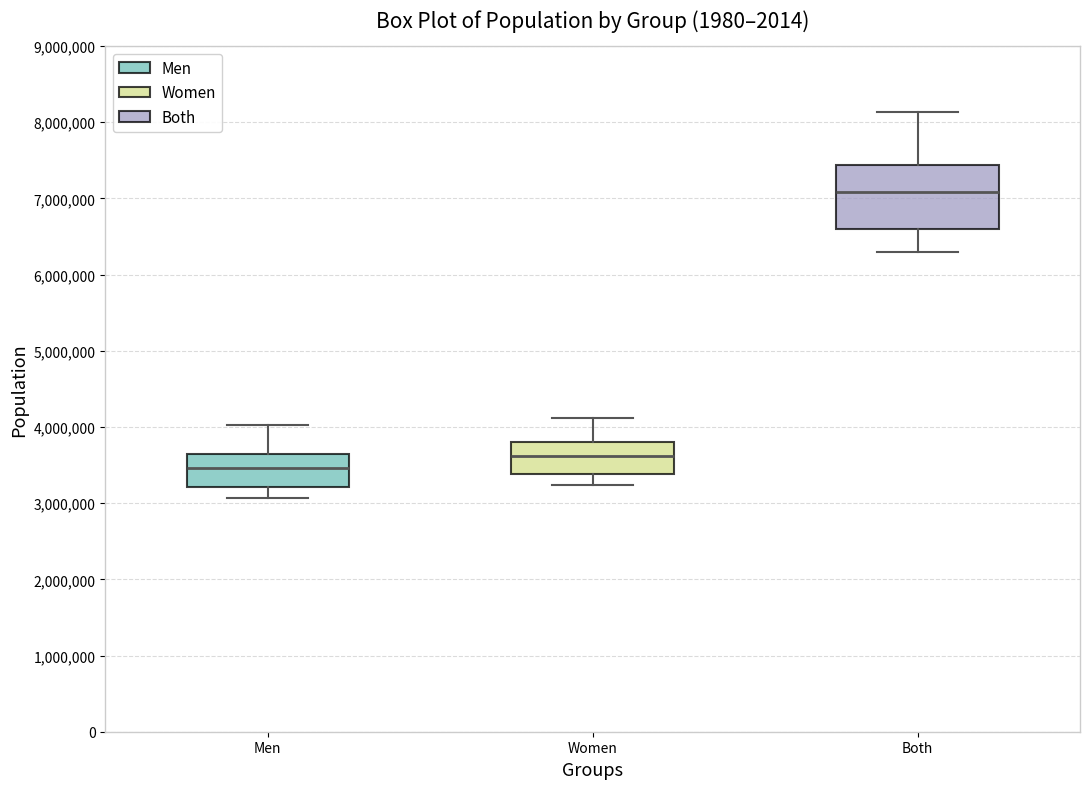

Where is the lower edge of the box for Women on the y-axis? The values are not printed on the chart, so give them approximately, as read against the axis.

3400000